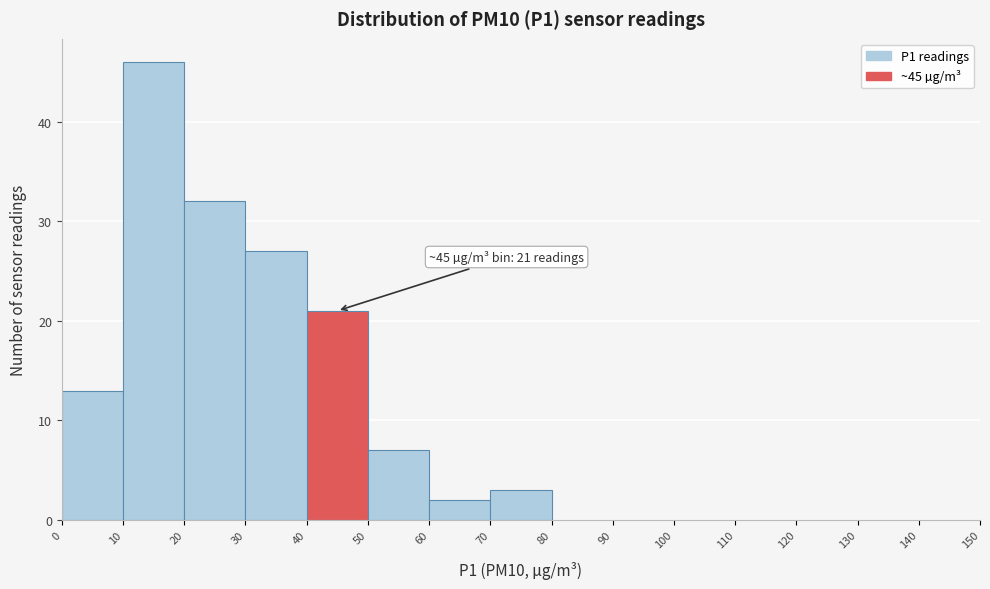

Which range on the x-axis has the tallest bar?

10 to 20